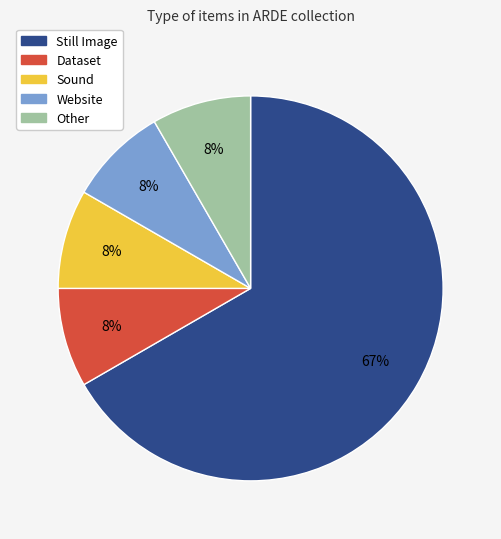

Is there any slice that represents more than half of the pie?

Yes